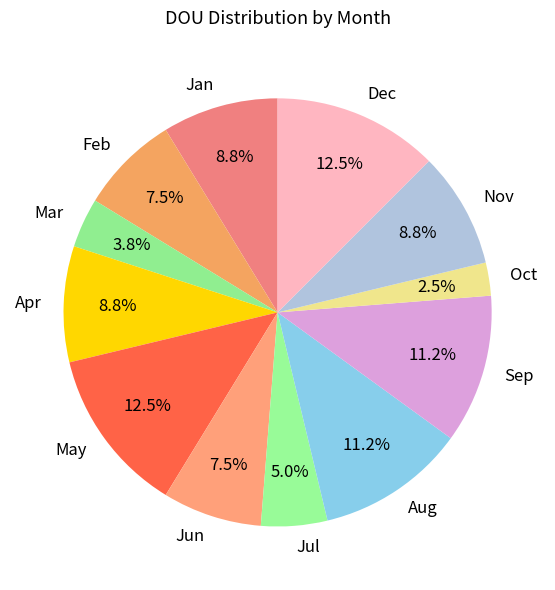

To the nearest percent, what portion does Apr represent?

9%